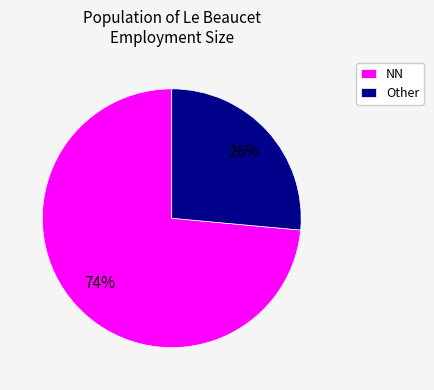

To the nearest percent, what percentage of the pie is NN?

74%